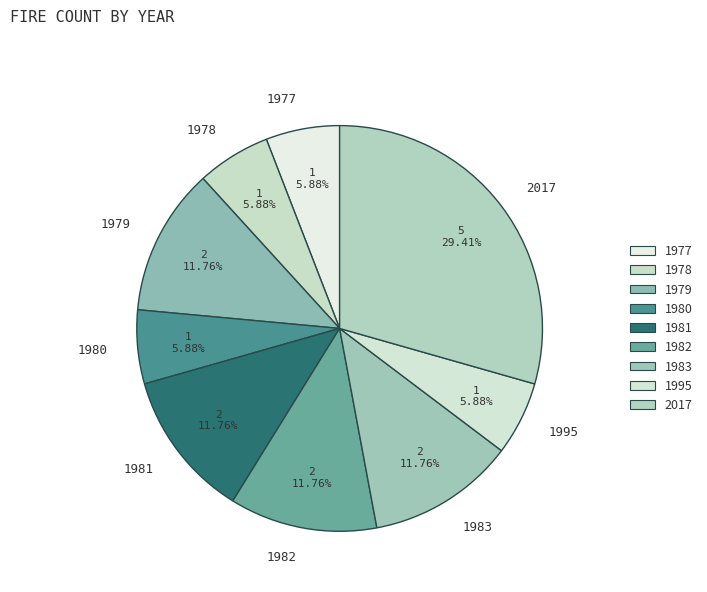

Count the number of slices in the pie.

9